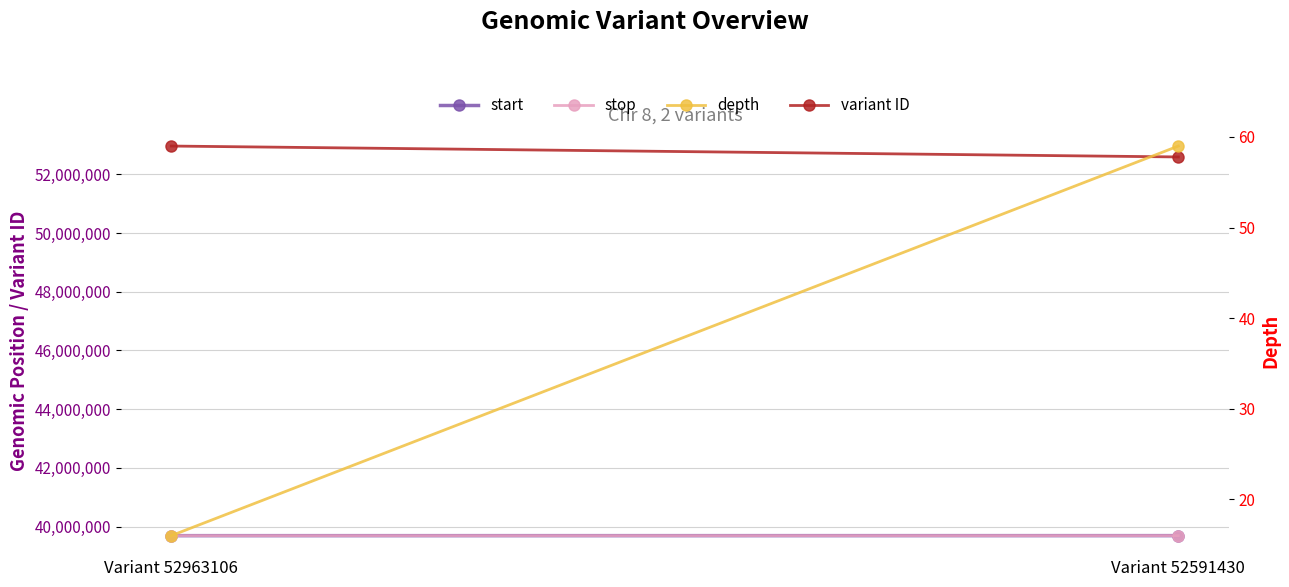

How many lines are shown in the chart?

4